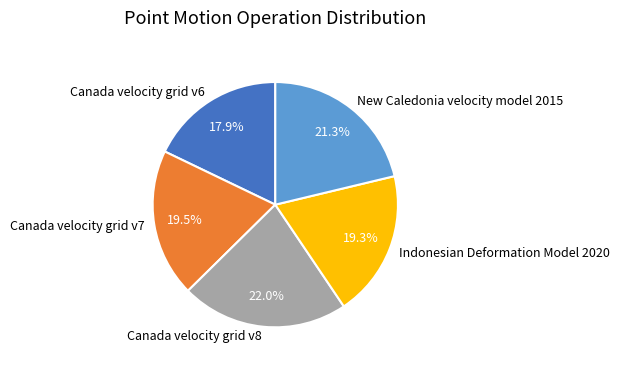

What is the smallest slice in the pie chart?

Canada velocity grid v6